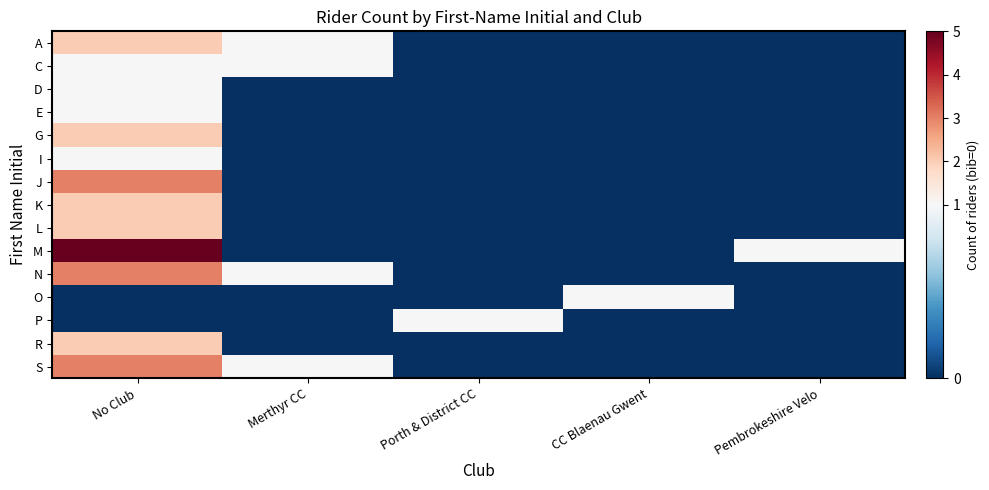

Rank the series by their maximum value, from highest to lowest.

M, J, N, S, A, G, K, L, R, C, D, E, I, O, P